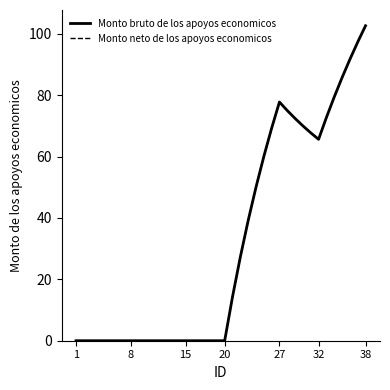

True or false: Monto neto de los apoyos economicos and Monto bruto de los apoyos economicos cross at least once.

False